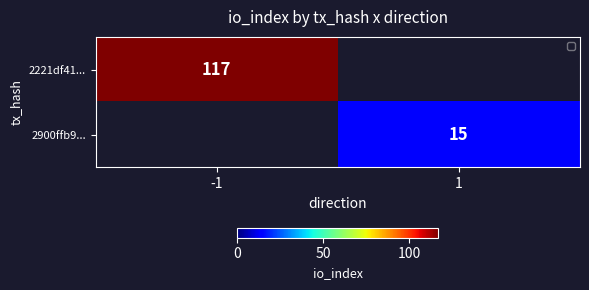

Is the value of 2900ffb9... at 1 greater than the value of 2221df41... at -1?

No